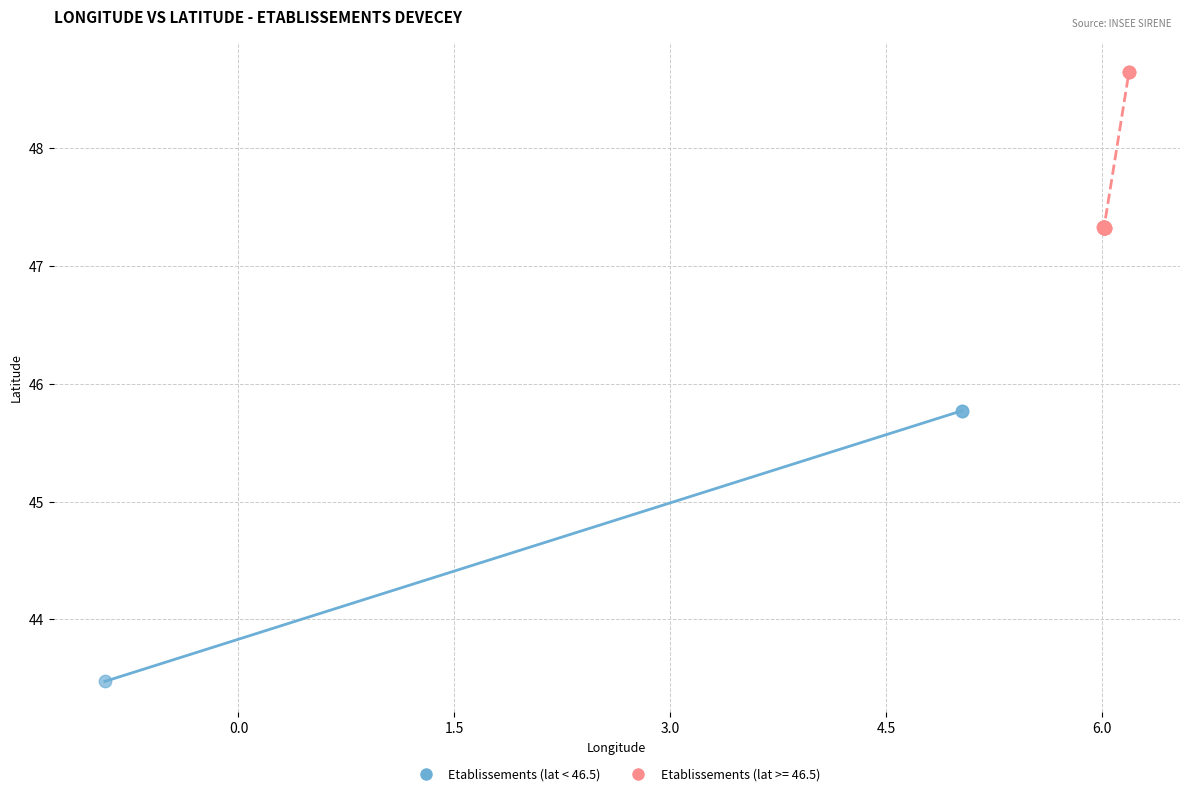

Which series has the largest Y range (max minus min)?

Etablissements (lat < 46.5)